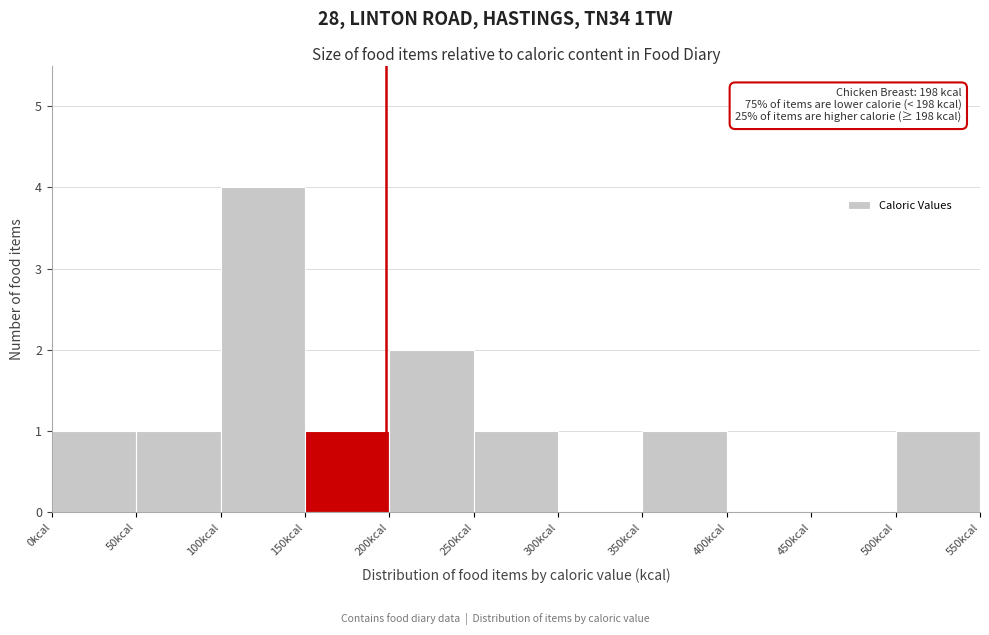

Which range on the x-axis has the tallest bar?

100 to 150